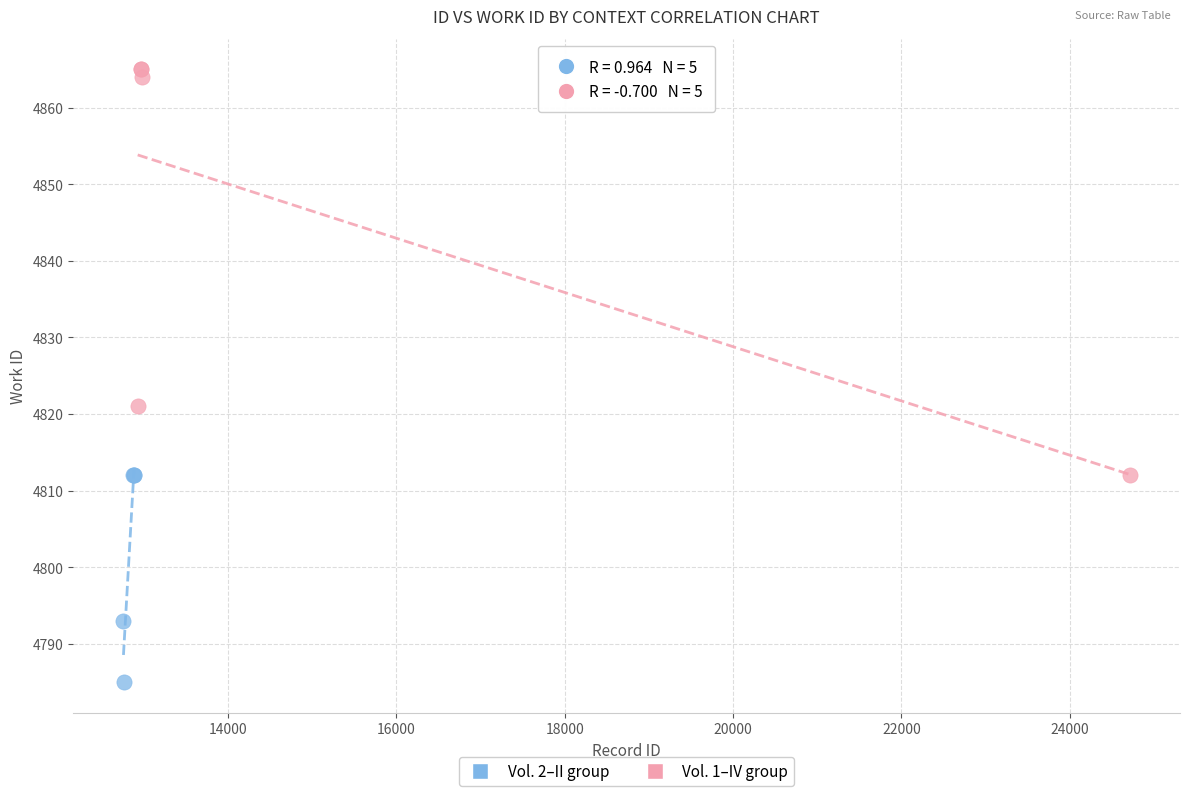

What are all the series names shown in the legend?

Vol. 2–II group, Vol. 1–IV group